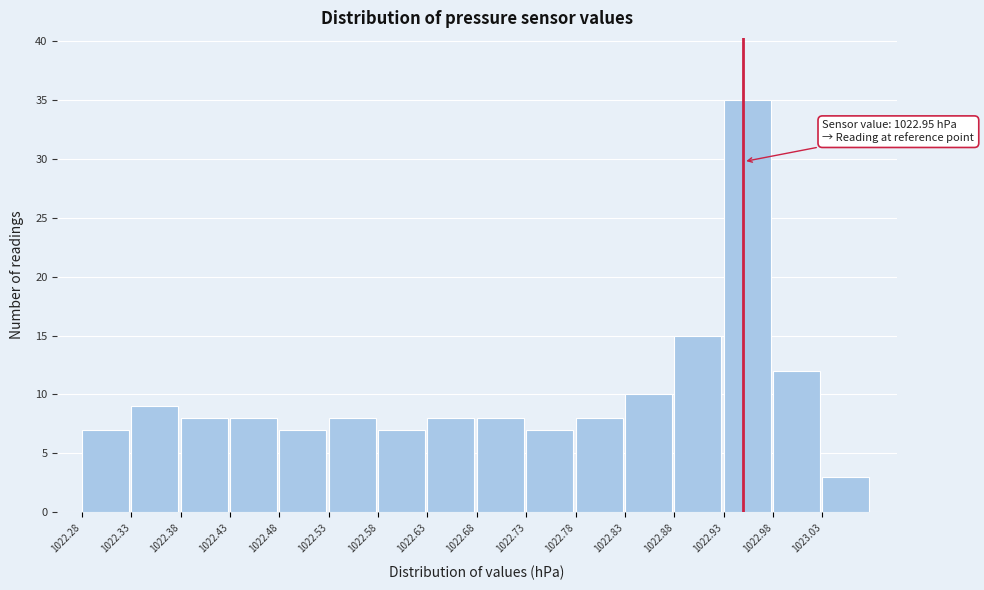

Over which range of the x-axis is the bar tallest?

1022.93 to 1022.98